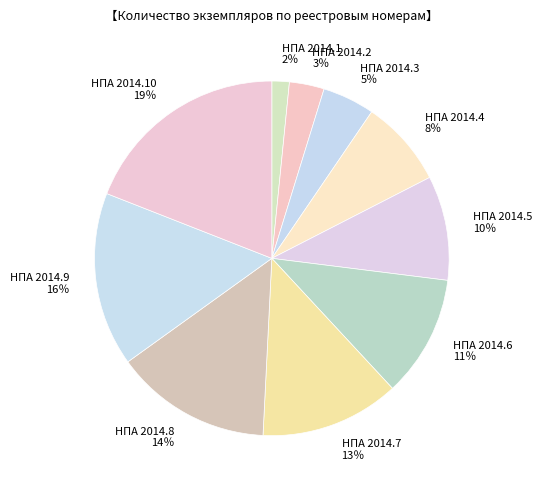

Does any single category account for the majority?

No